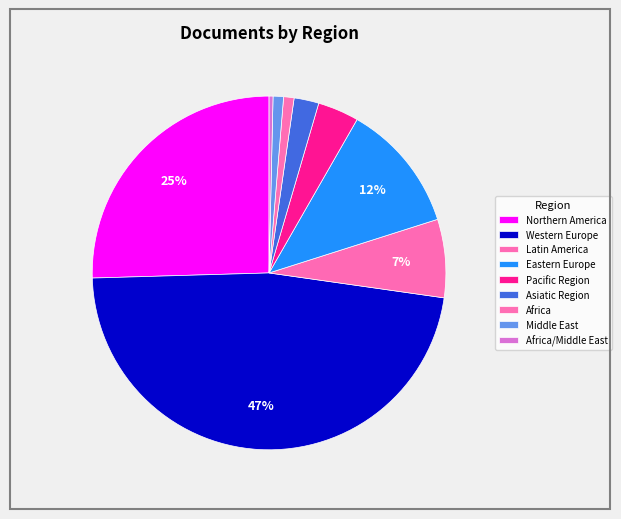

How many slices are in this pie chart?

9